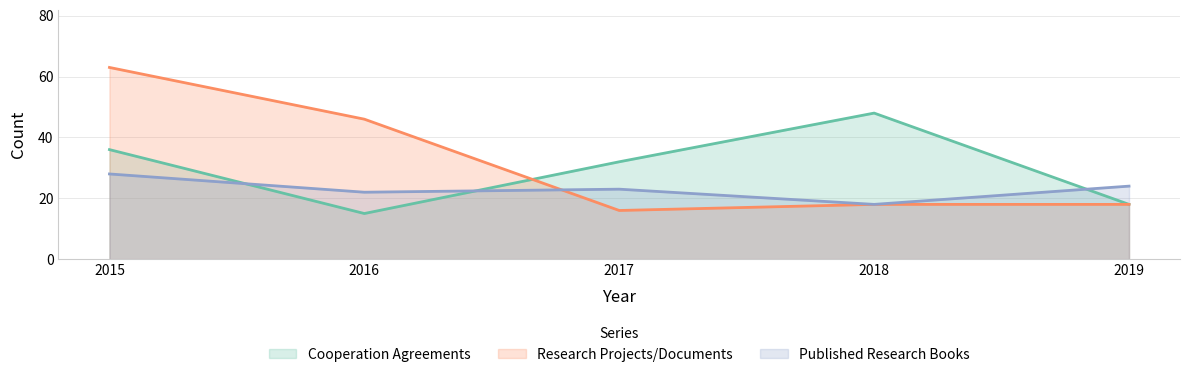

Reading left to right, what are all the values shown in this chart?

Cooperation Agreements: 36	15	32	48	18
Research Projects/Documents: 63	46	16	18	18
Published Research Books: 28	22	23	18	24